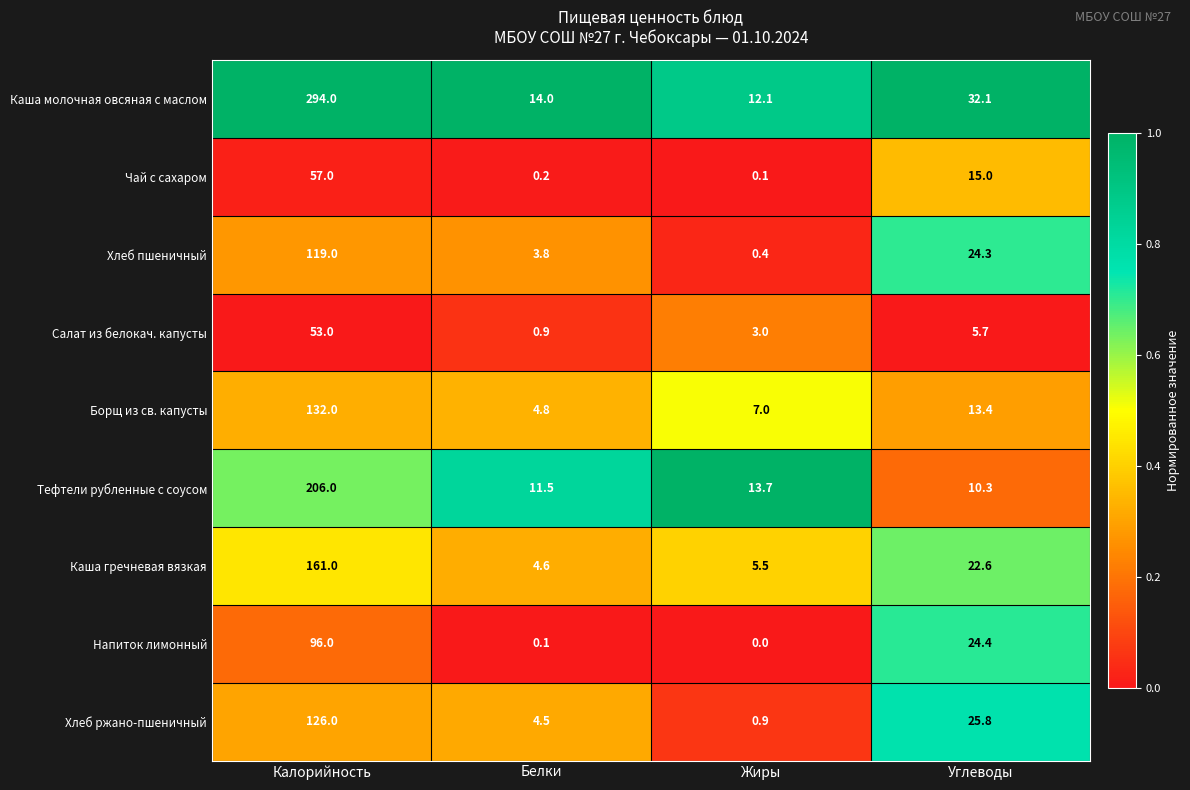

True or false: Чай с сахаром has a value of 0.2 at Белки.

True